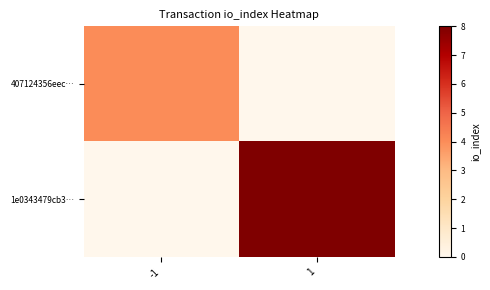

Rank the series by their average value, from lowest to highest.

407124356eec…, 1e0343479cb3…